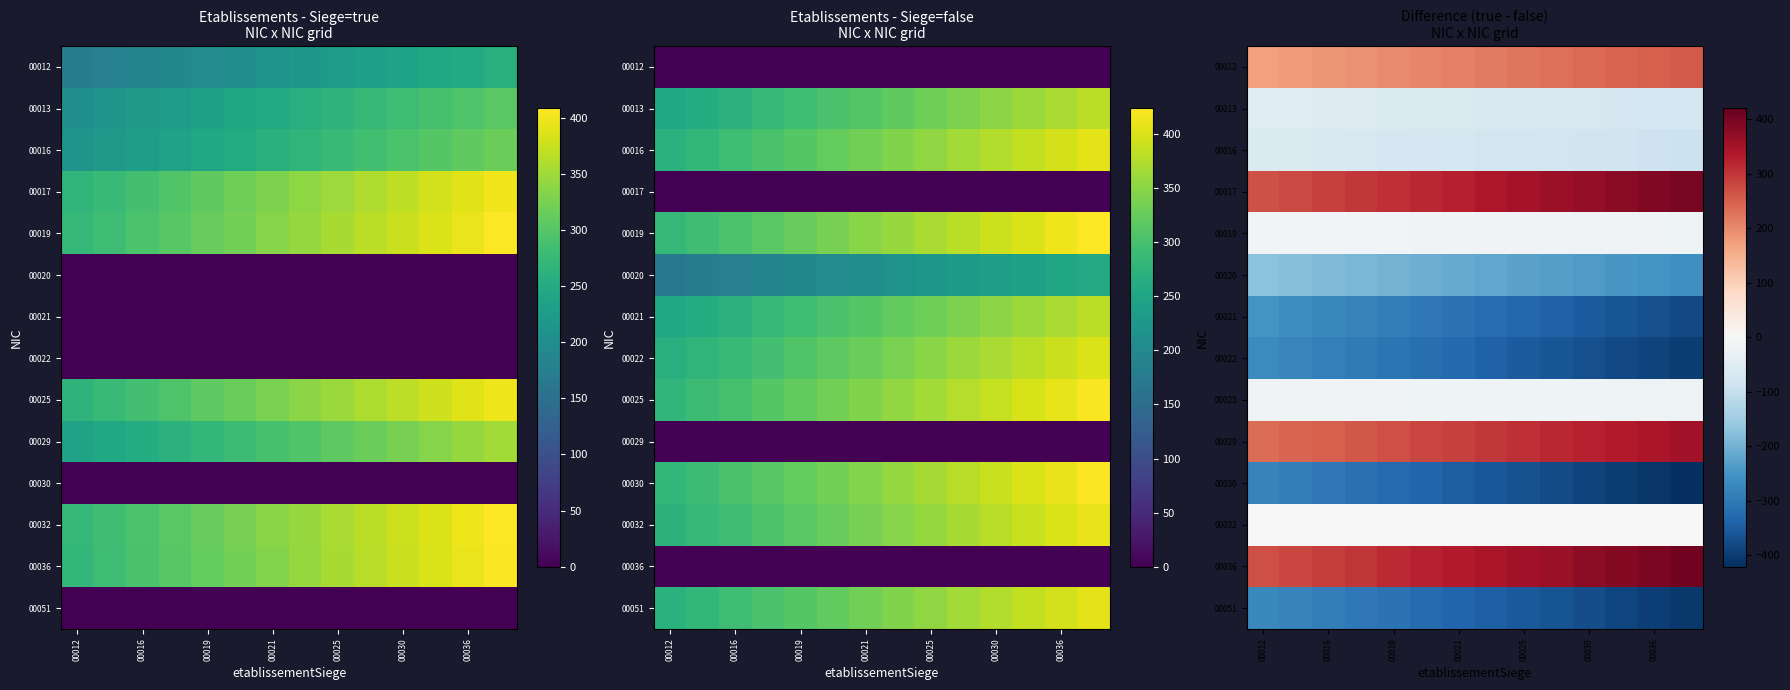

What is the average value of the 00051 series?

-338.3